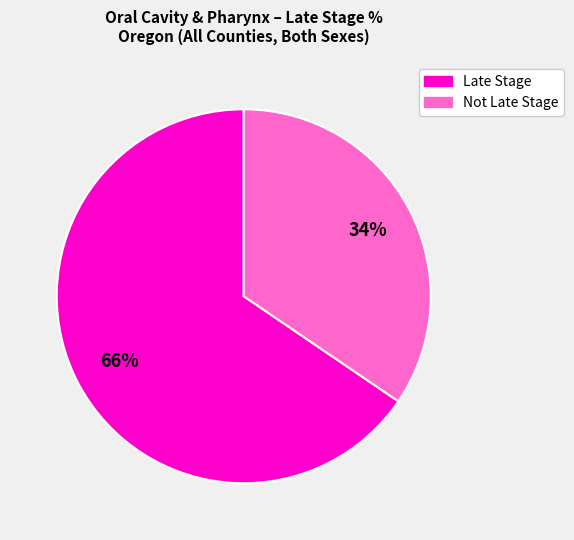

How many slices are in this pie chart?

2